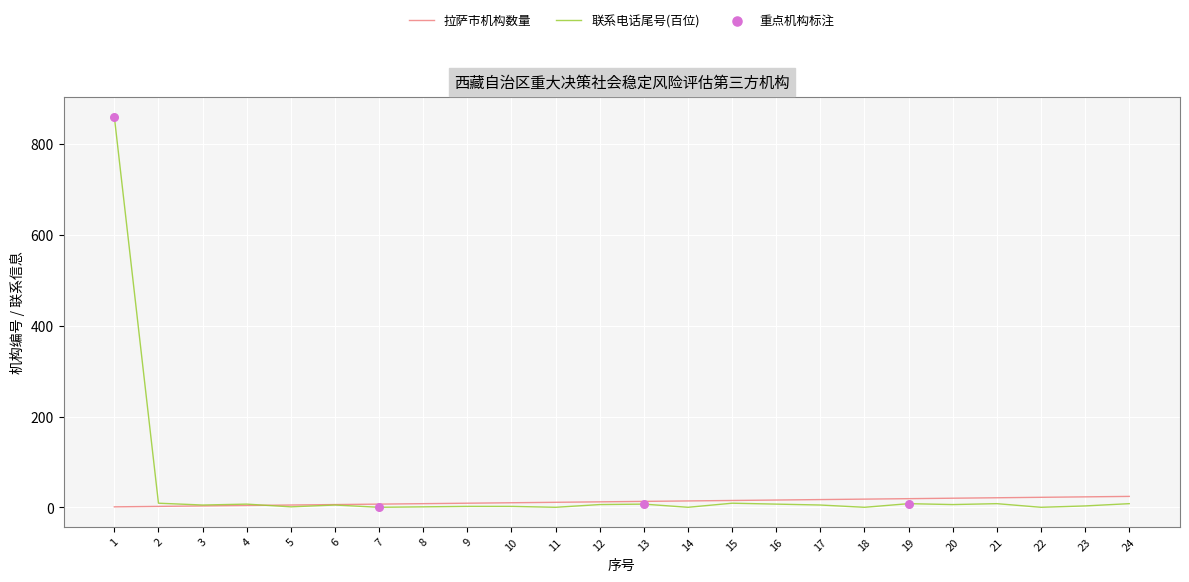

Which series has the largest range (max minus min)?

联系电话尾号(百位)